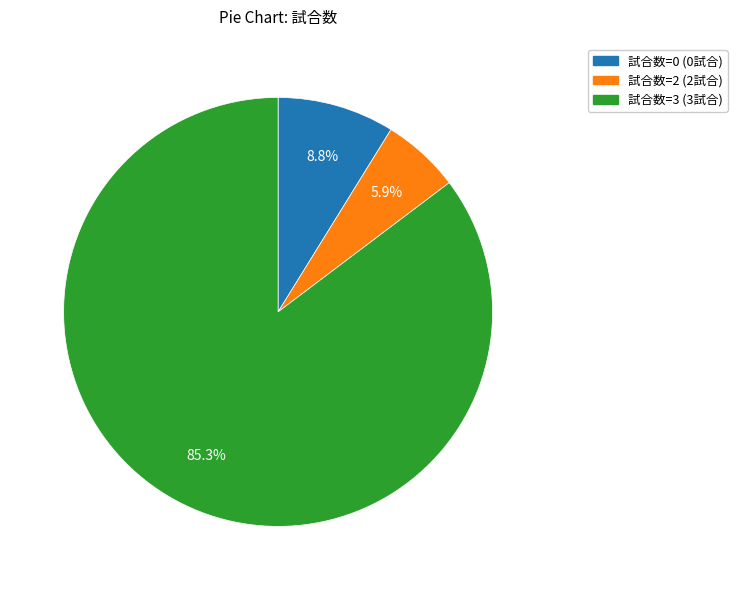

How many segments does this pie chart have?

3